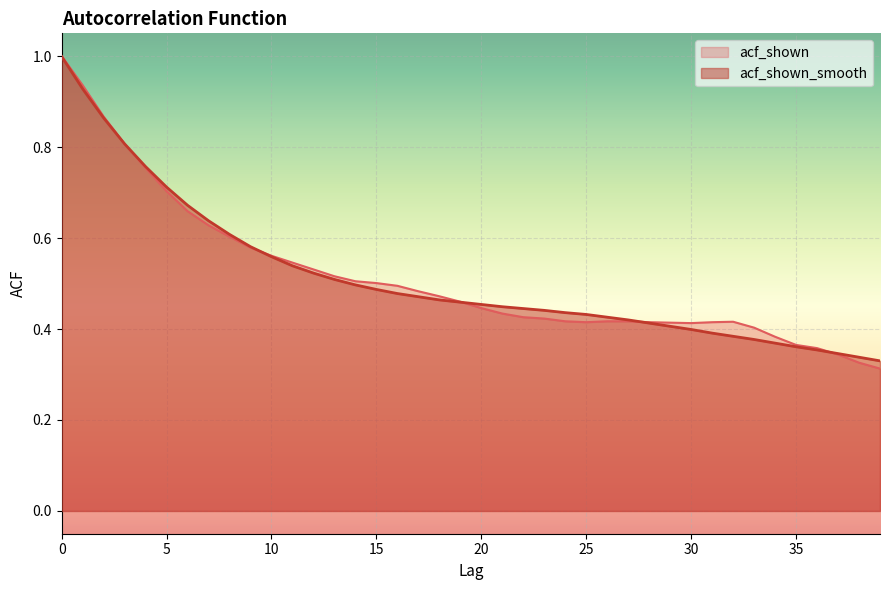

How many interior local valleys does the acf_shown series have?

2